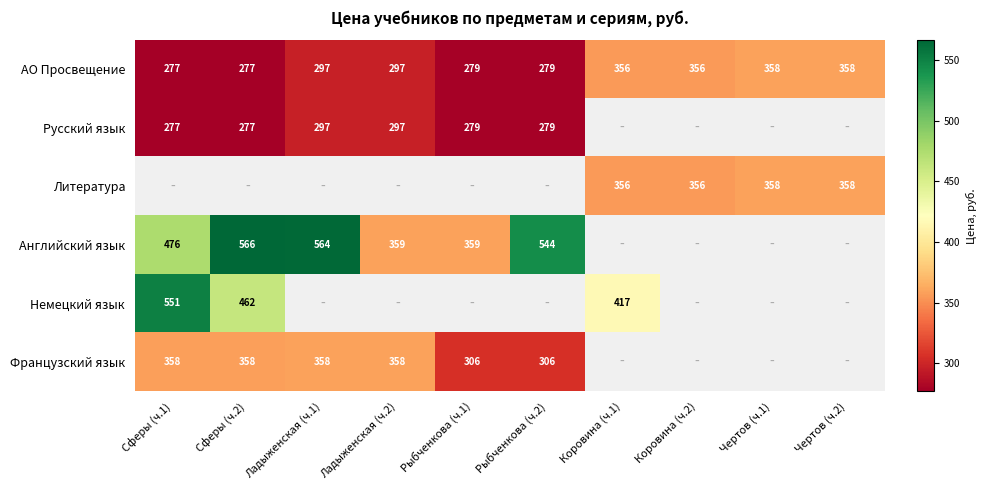

At how many categories does at least one series exceed 559?

2